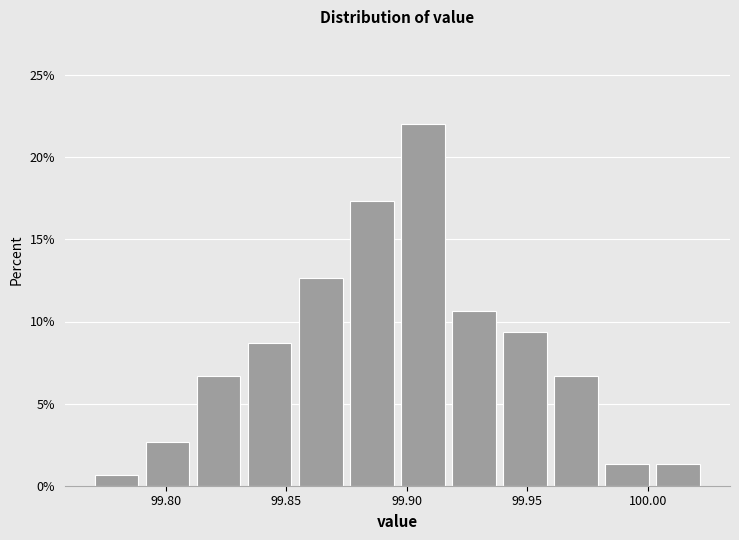

How tall is the bar that spans 100.000 to 100.025 on the x-axis? Neither the bar edges nor the heights are printed on the chart, so give them approximately, as read against the axes.

1.5